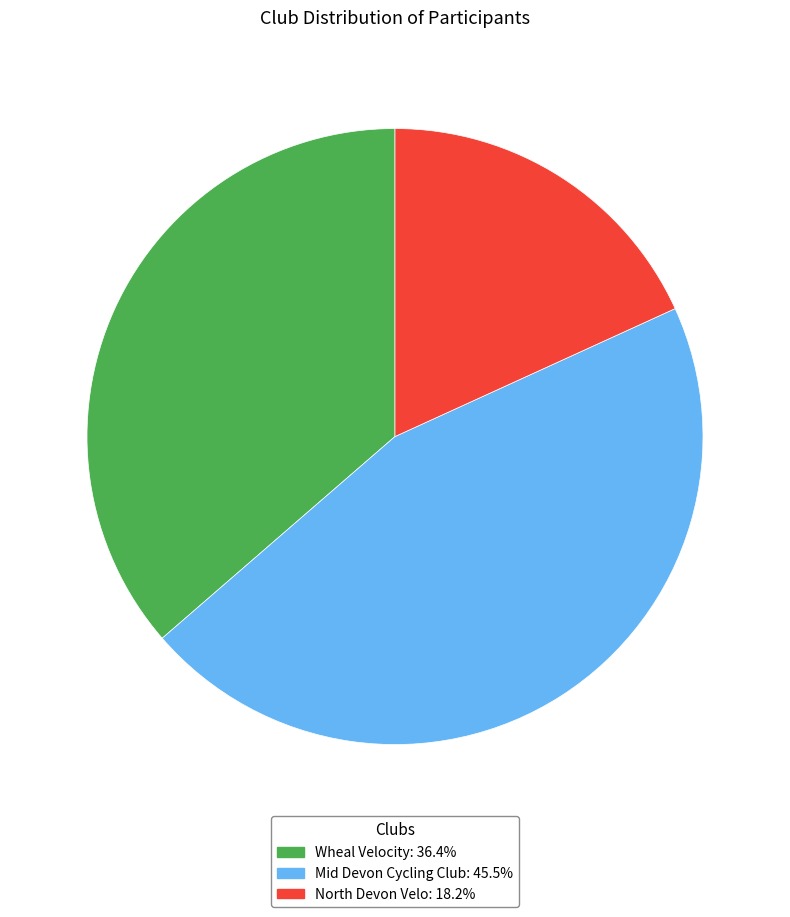

Approximately how many times larger is the value at Mid Devon Cycling Club: 45.5% compared to Wheal Velocity: 36.4%?

1.3